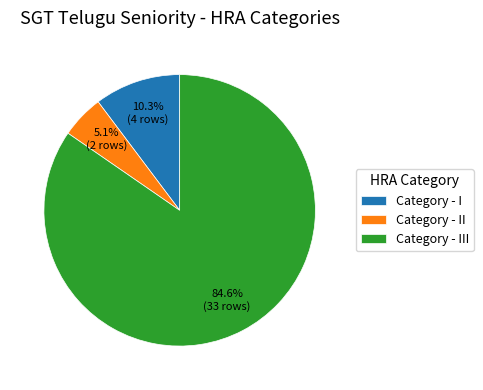

What is the ratio of the value at Category - I to the value at Category - II?

2.0